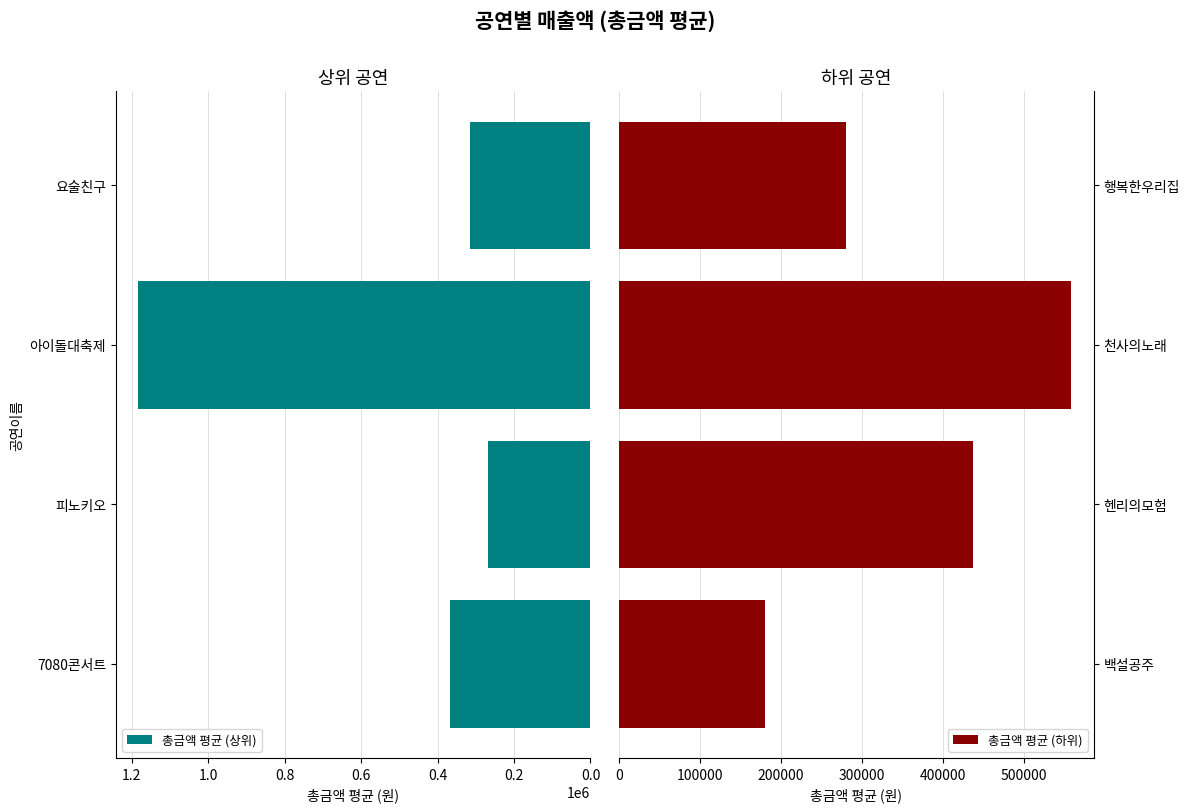

At which label does 총금액 평균 (상위) reach its peak?

아이돌대축제